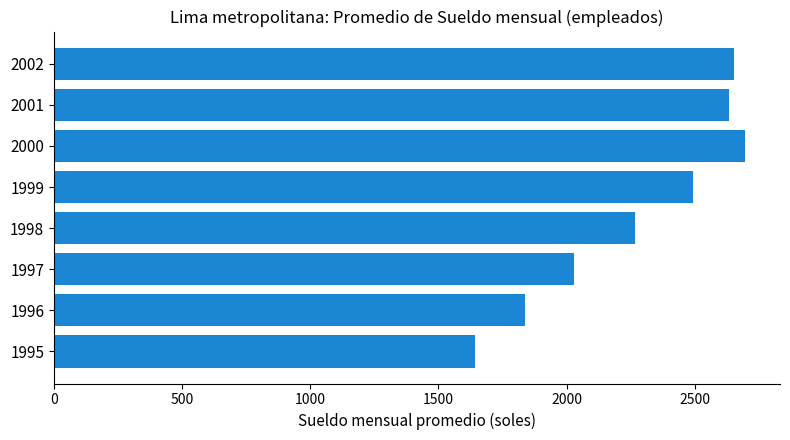

The chart shows a value of 1478.3 at 2001. True or false?

False